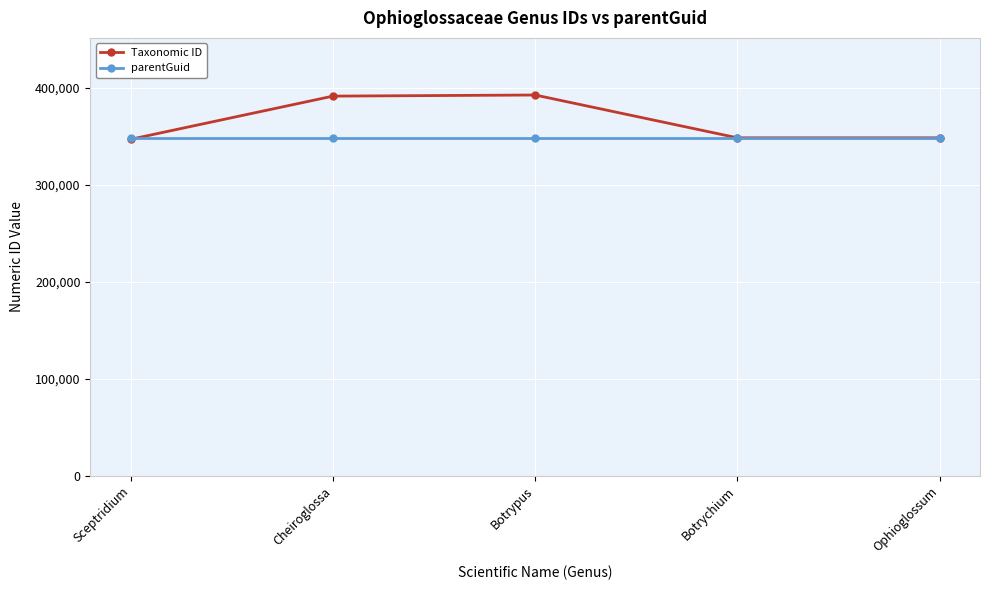

Which series has the largest total across all categories?

Taxonomic ID